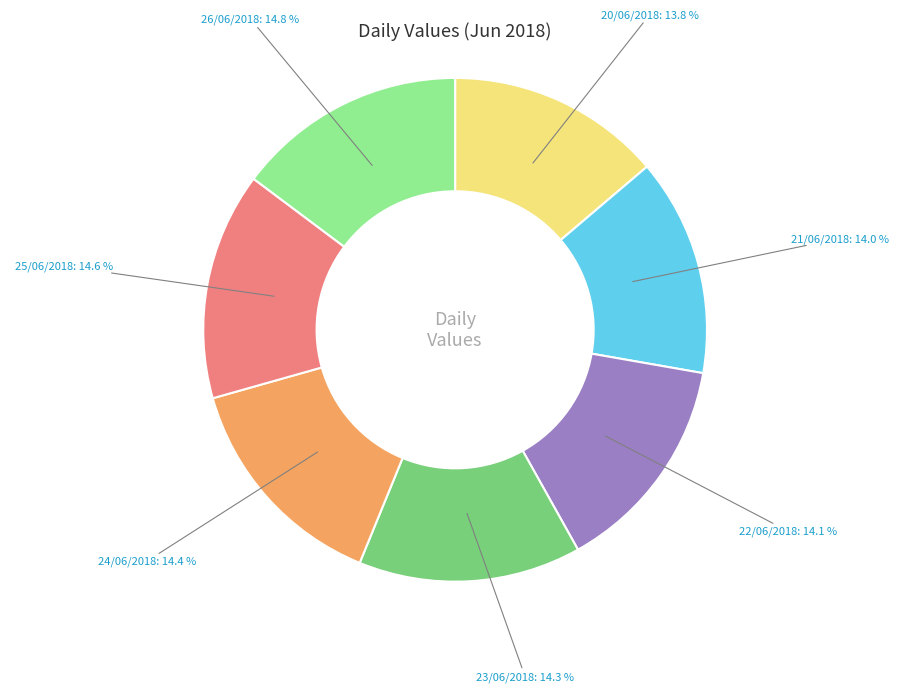

To the nearest percent, what is the average slice percentage?

14%